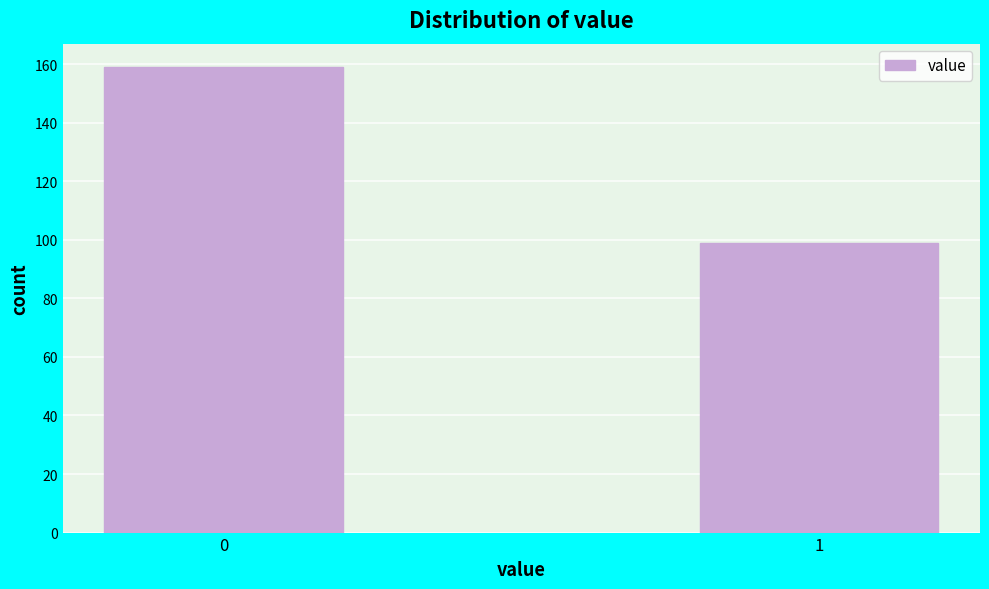

Reading left to right, what are all the values shown in this chart?

159	99